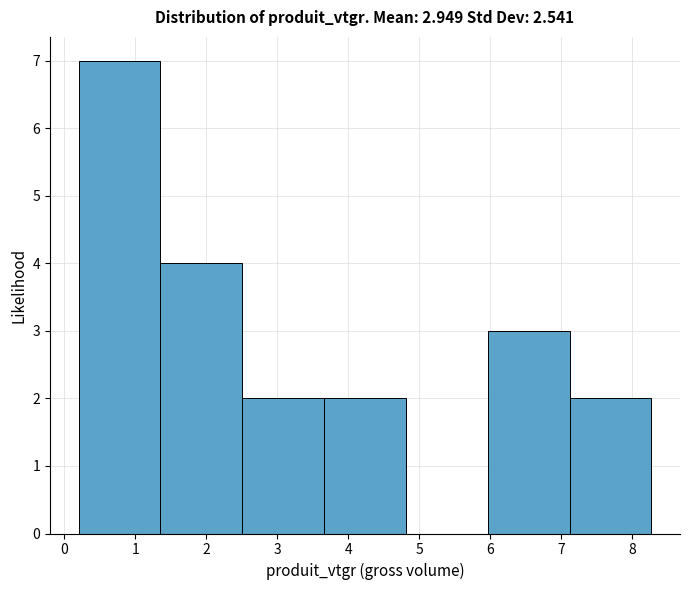

Over which range of the x-axis is the bar tallest?

0.2 to 1.4